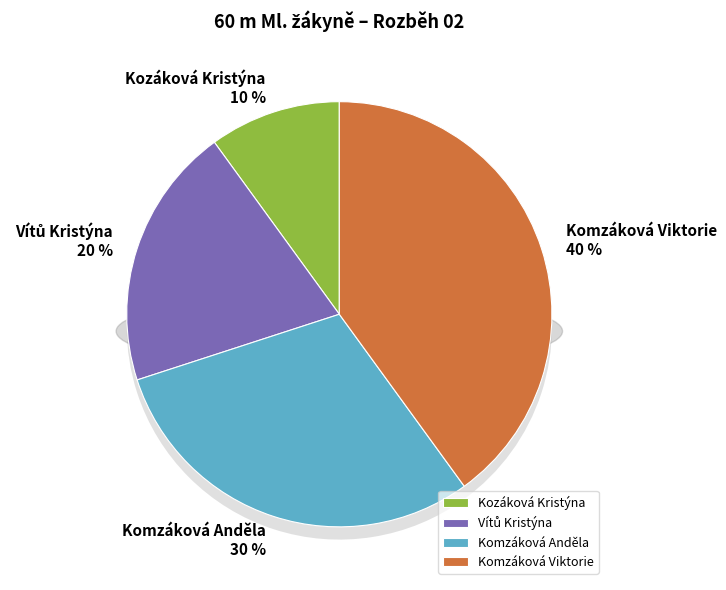

What percentage is the Vítů Kristýna slice, to the nearest percent?

20%